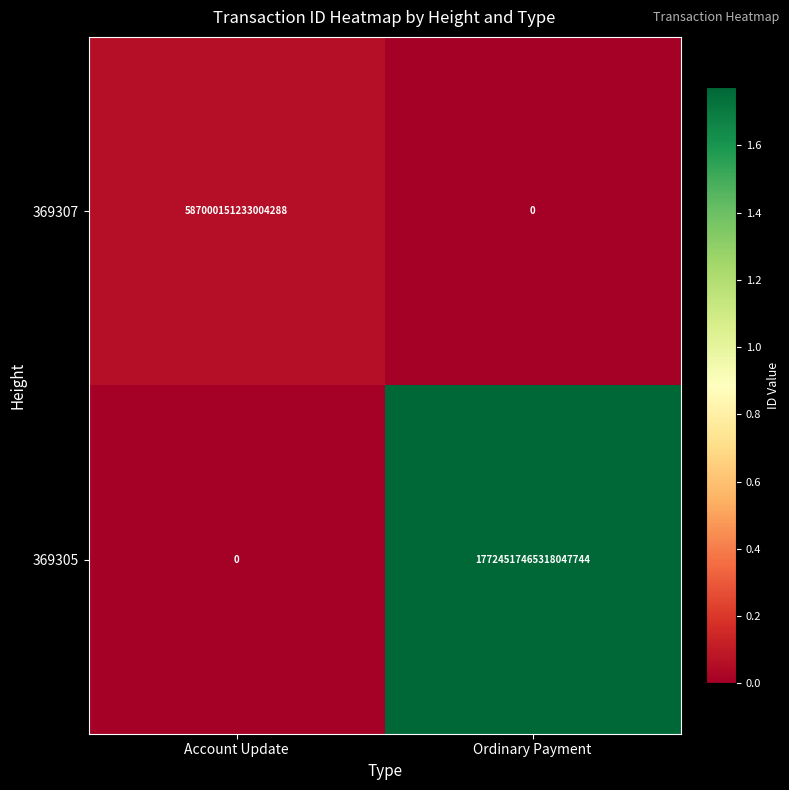

Which series has the widest spread of values?

369305